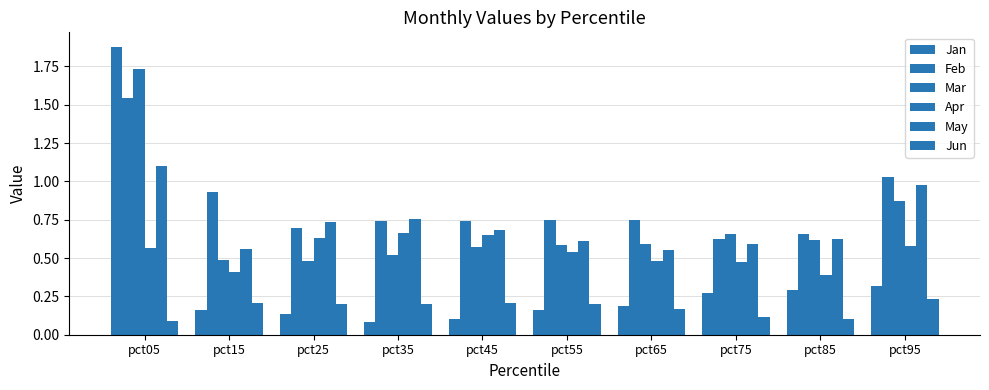

At which label does May reach its minimum?

pct65